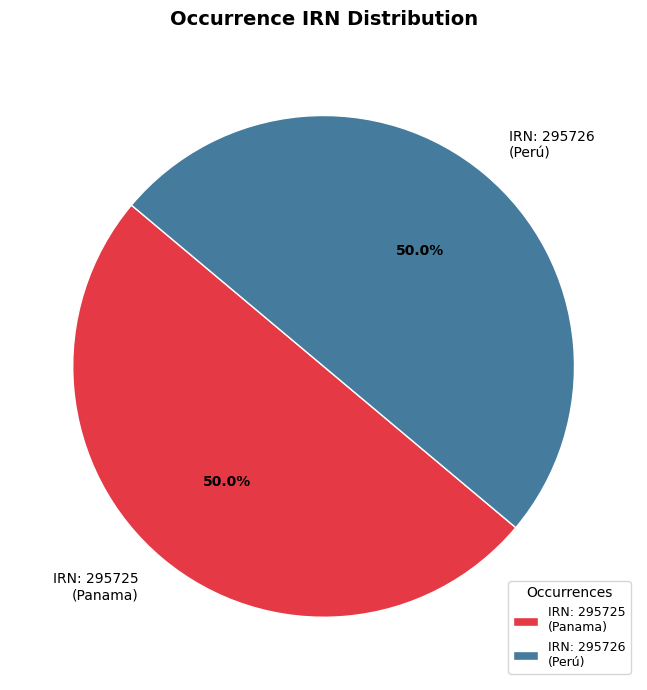

What is the ratio of the value at IRN: 295726 (Perú) to the value at IRN: 295725 (Panama)?

1.0